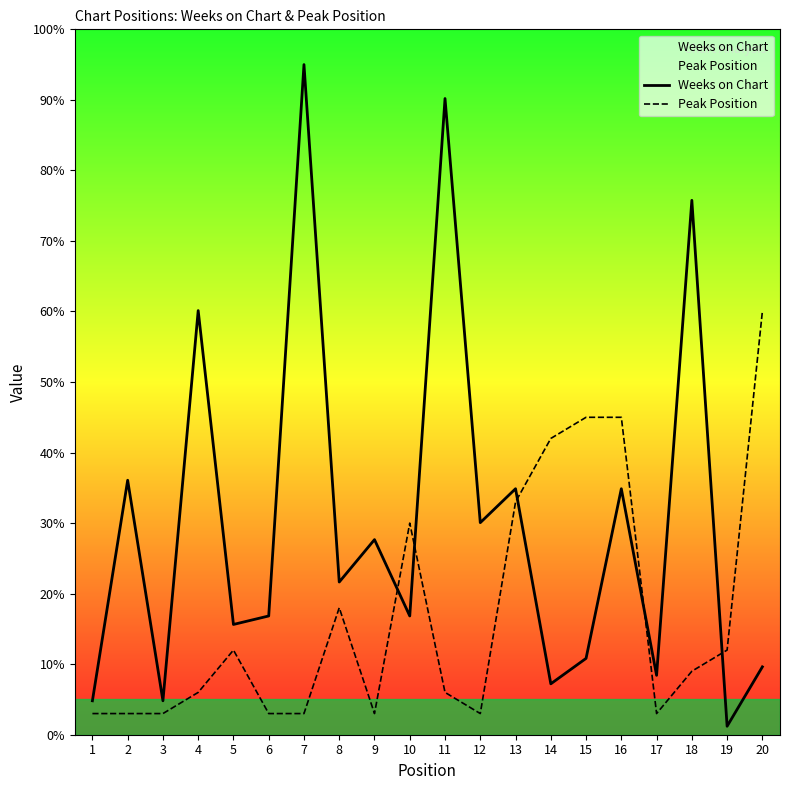

What is the average value of the Peak Position series?

17.1